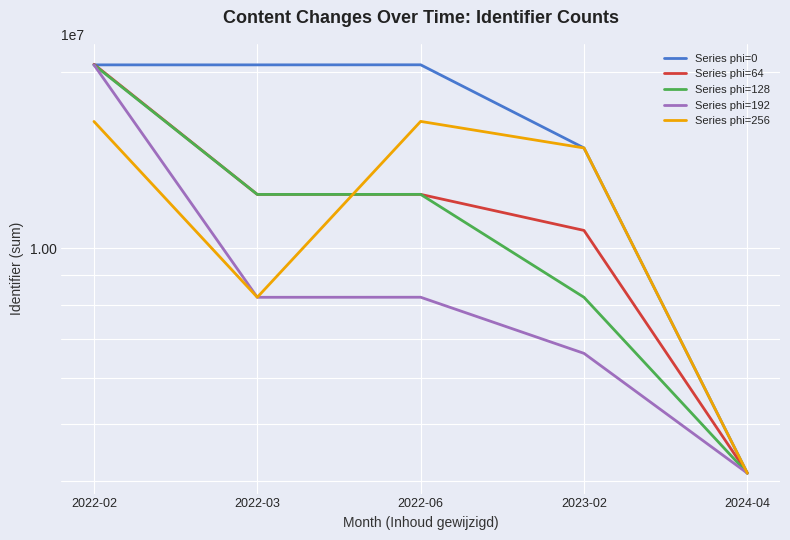

Which category has the highest value across all series?

2022-02